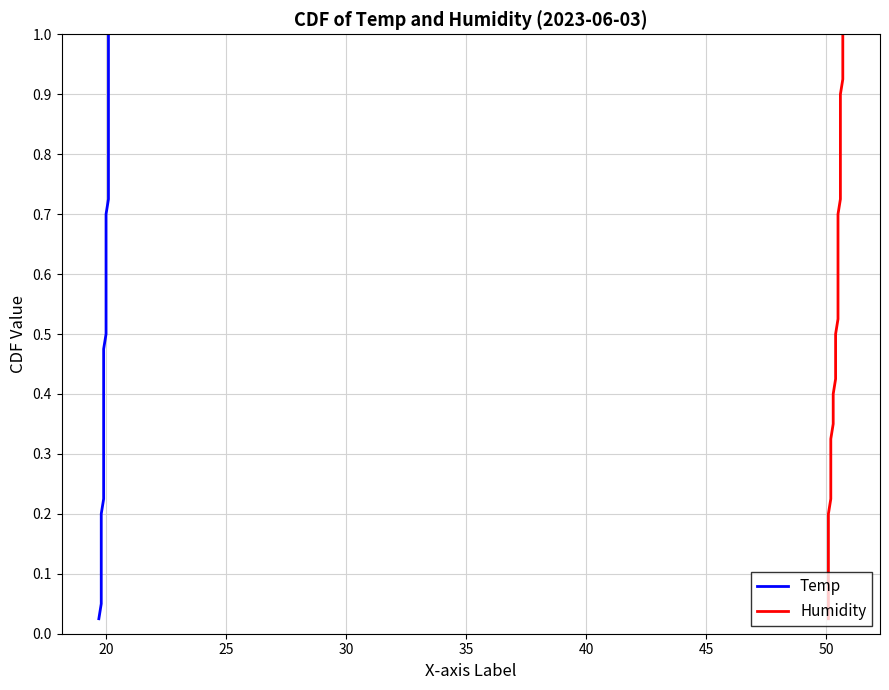

True or false: Temp has more than 1 interior local peaks.

False